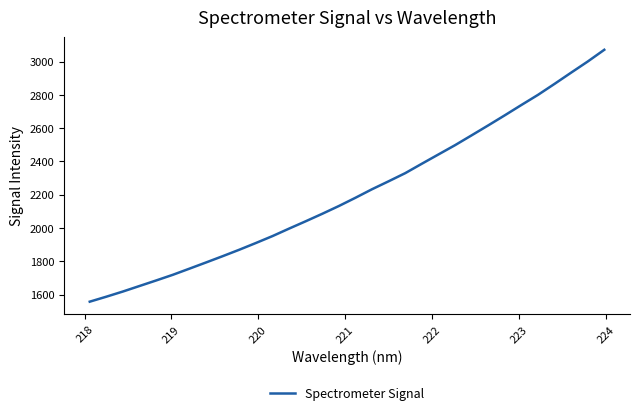

How many categories are shown in the chart?

32